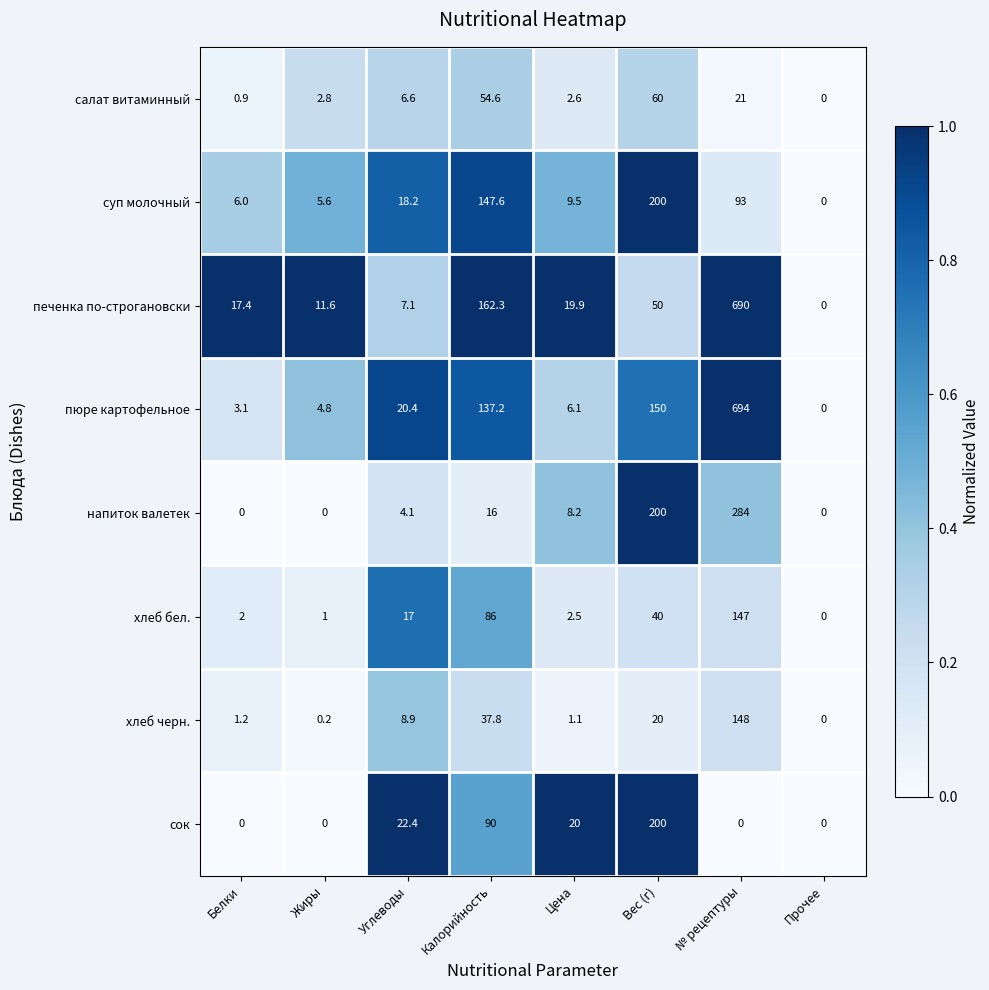

Which label corresponds to the largest value in the chart?

№ рецептуры